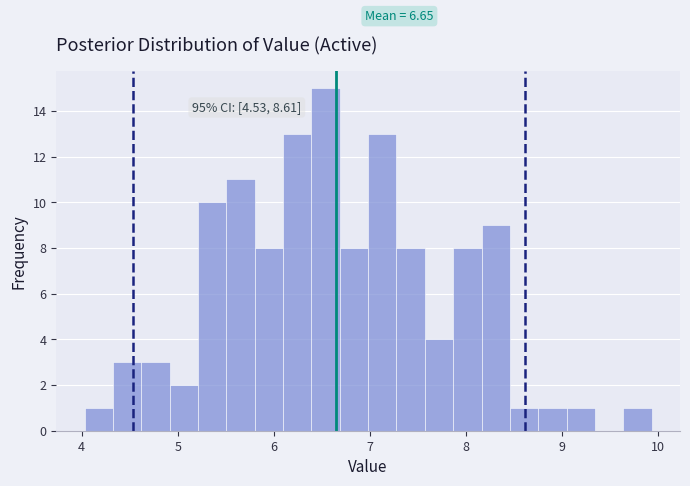

Read against the x-axis, roughly where is the centre of the tallest bar?

6.5